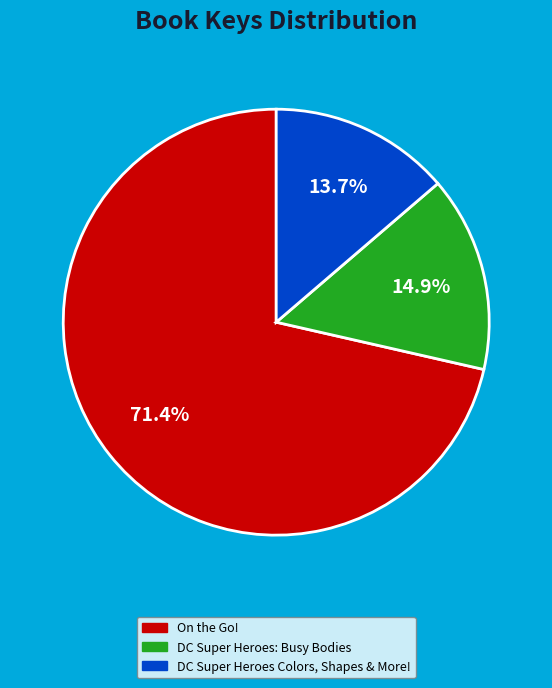

Is it true that On the Go! is 86% of the pie?

False